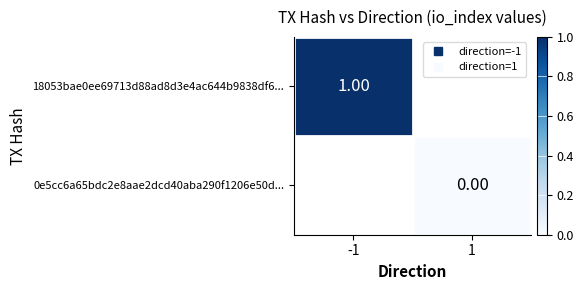

At which category does the chart reach its peak across all series?

-1